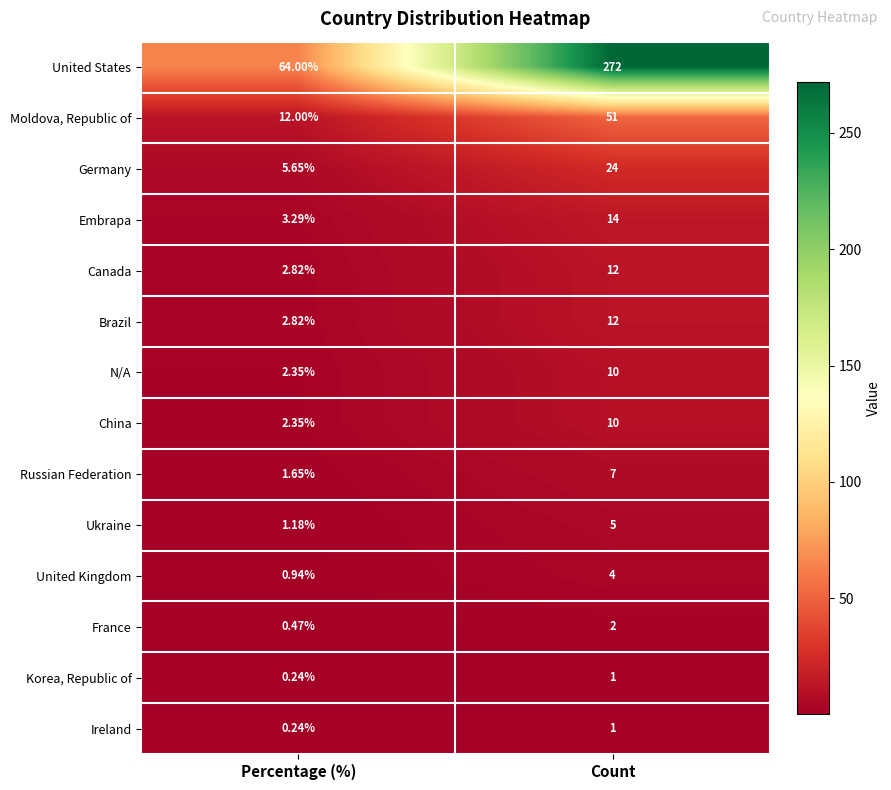

Which series changed the most between Percentage (%) and Count?

United States